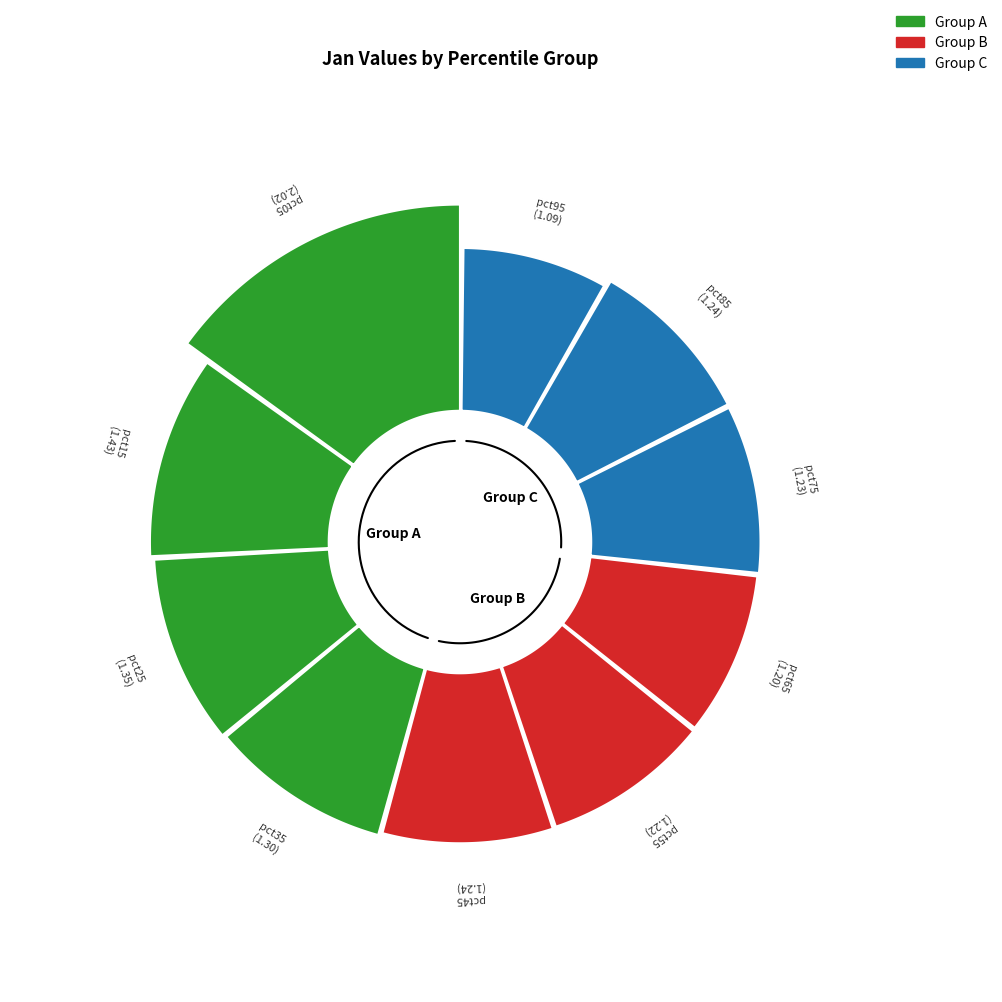

Which category has the biggest portion of the pie?

pct05